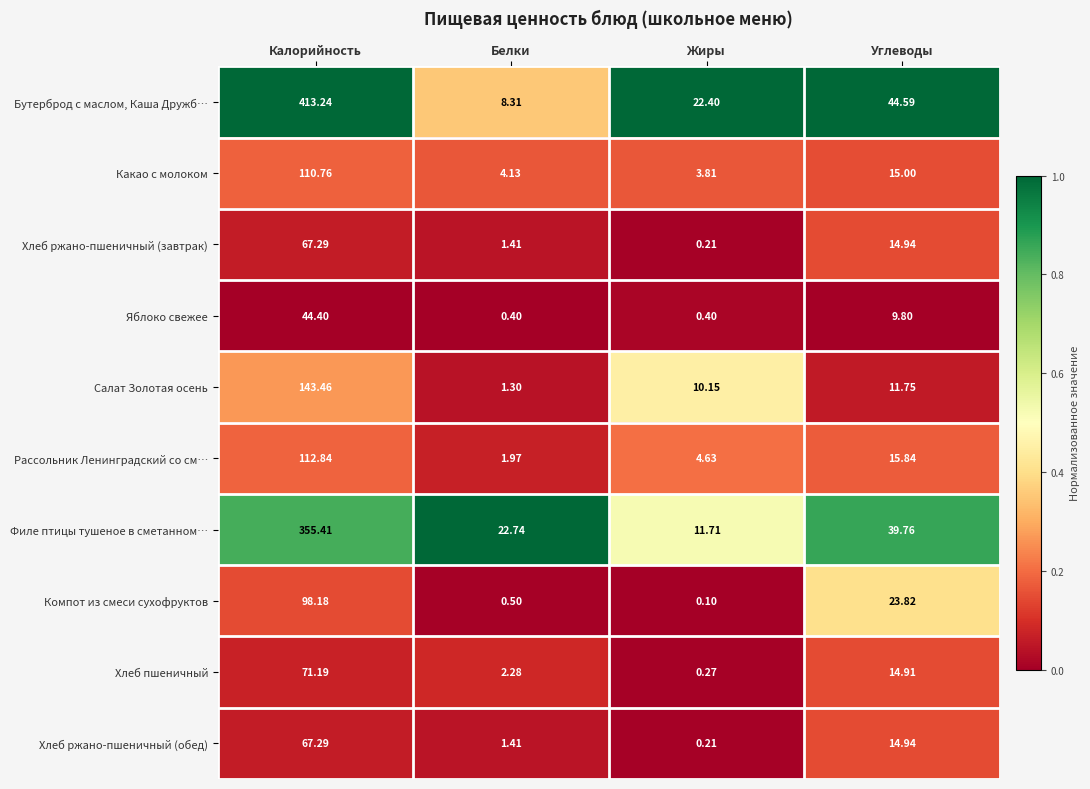

What is the difference between the highest and lowest values at Калорийность?

368.8